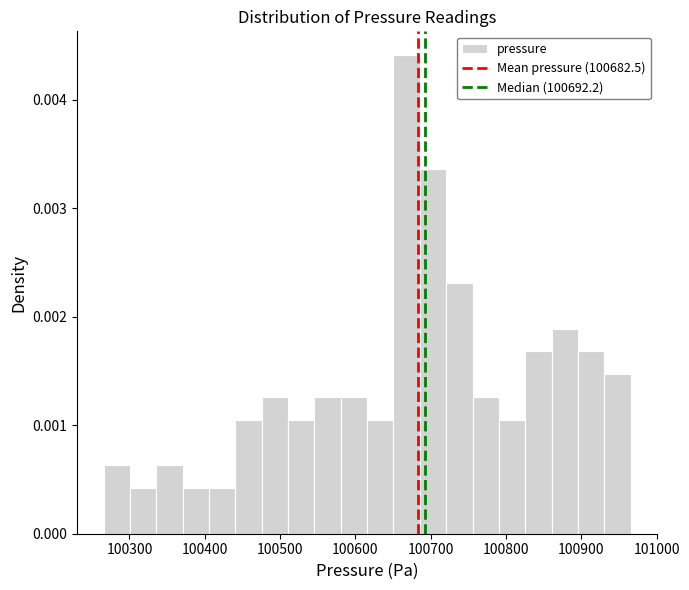

Around what value on the x-axis is the tallest bar? Give the approximate position of its centre, as read against the axis.

100670